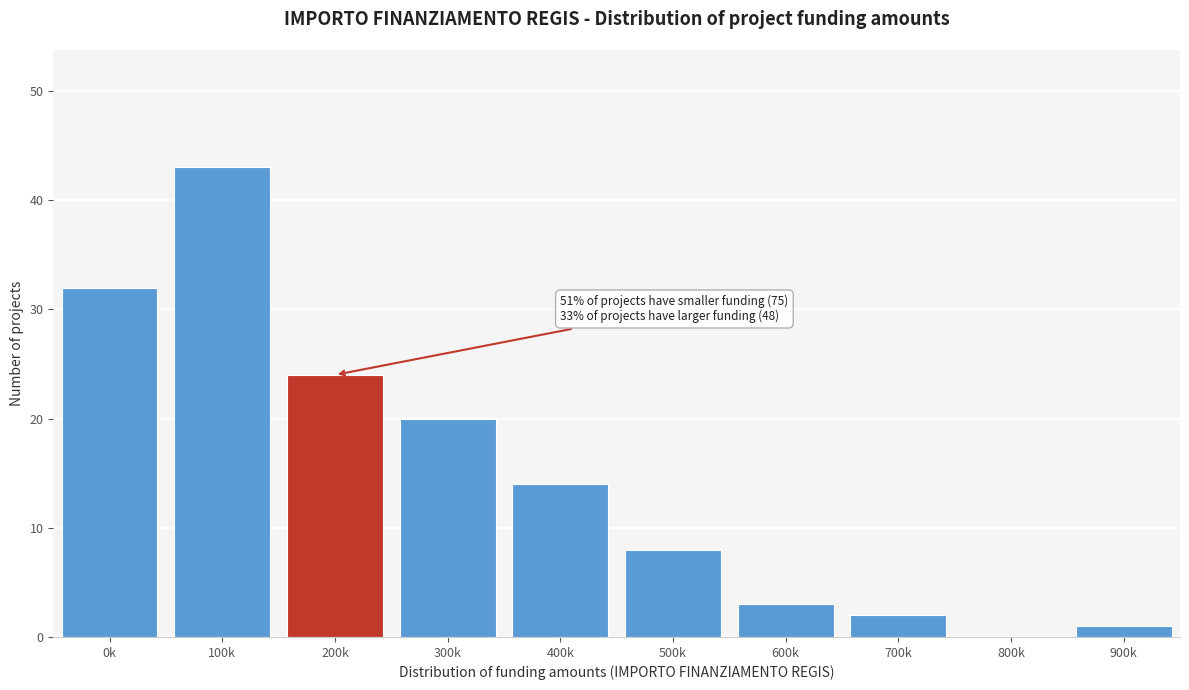

Reading left to right, list all the values displayed in this chart.

0k=32	100k=43	200k=24	300k=20	400k=14	500k=8	600k=3	700k=2	800k=0	900k=1